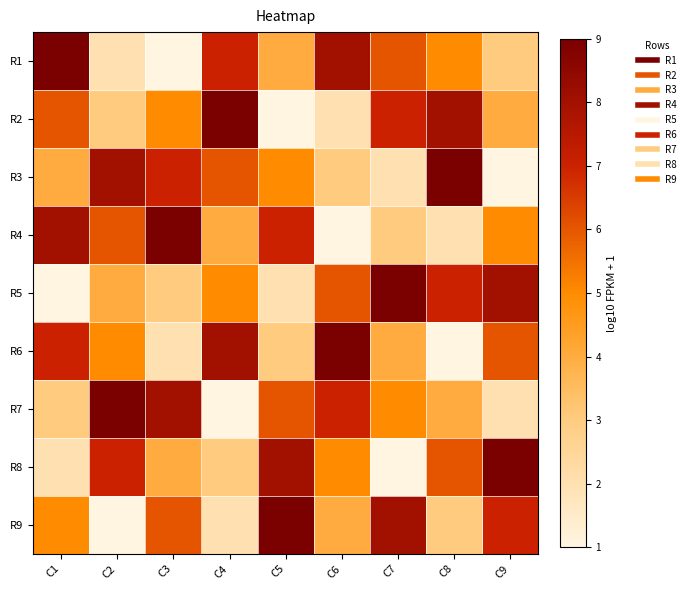

Reading left to right, list all the values displayed in this chart.

R1: C1=9	C2=2	C3=1	C4=7	C5=4	C6=8	C7=6	C8=5	C9=3
R2: C1=6	C2=3	C3=5	C4=9	C5=1	C6=2	C7=7	C8=8	C9=4
R3: C1=4	C2=8	C3=7	C4=6	C5=5	C6=3	C7=2	C8=9	C9=1
R4: C1=8	C2=6	C3=9	C4=4	C5=7	C6=1	C7=3	C8=2	C9=5
R5: C1=1	C2=4	C3=3	C4=5	C5=2	C6=6	C7=9	C8=7	C9=8
R6: C1=7	C2=5	C3=2	C4=8	C5=3	C6=9	C7=4	C8=1	C9=6
R7: C1=3	C2=9	C3=8	C4=1	C5=6	C6=7	C7=5	C8=4	C9=2
R8: C1=2	C2=7	C3=4	C4=3	C5=8	C6=5	C7=1	C8=6	C9=9
R9: C1=5	C2=1	C3=6	C4=2	C5=9	C6=4	C7=8	C8=3	C9=7